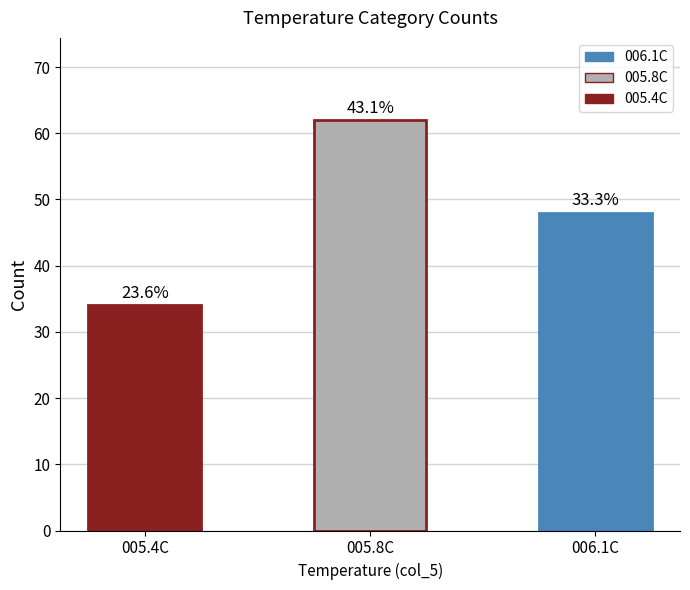

The value at 005.4C is 55. True or false?

False